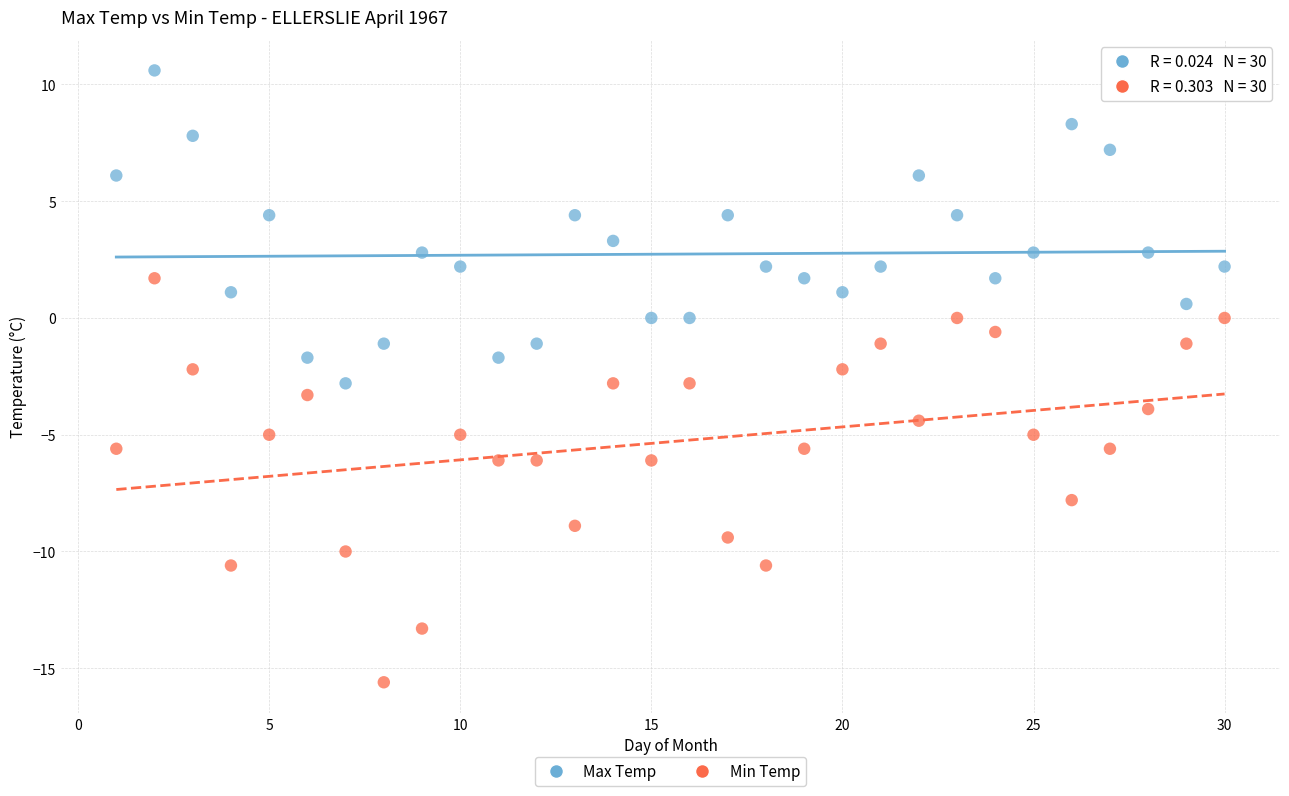

Across all data points, what is the range of X values (max minus min)?

29.0